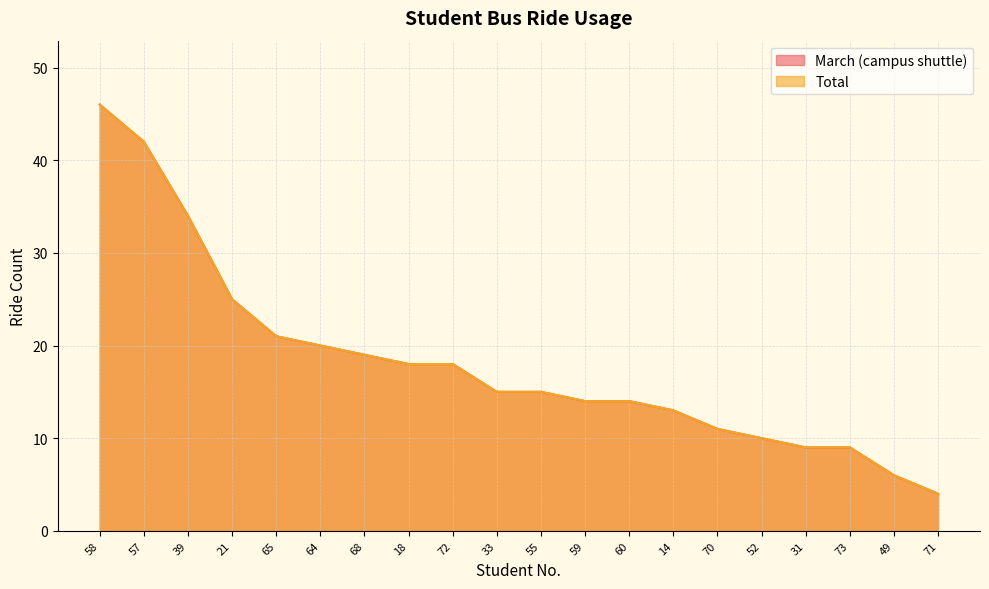

How many data points does each series have?

20